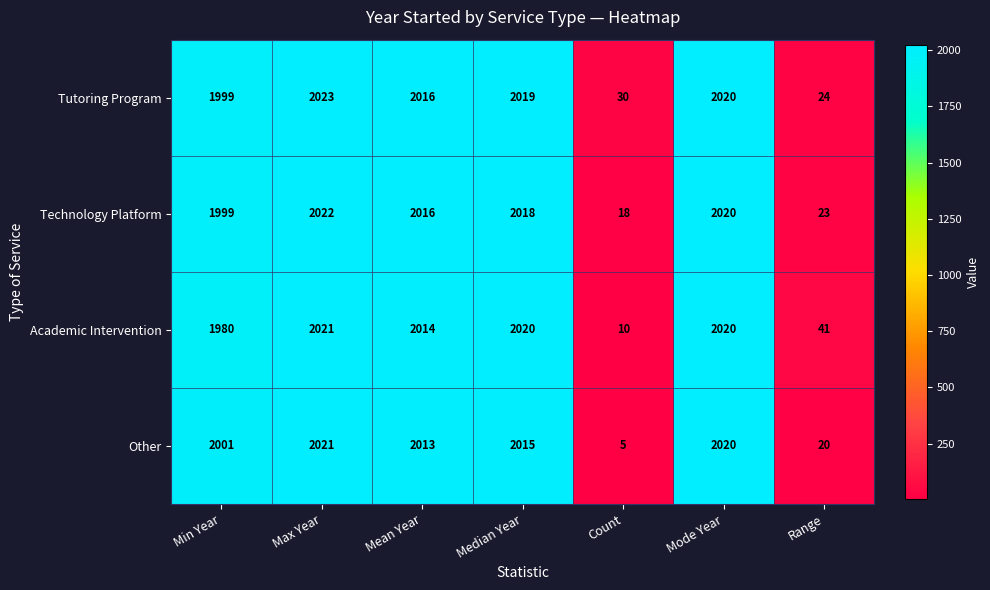

How many distinct data groups are displayed?

4